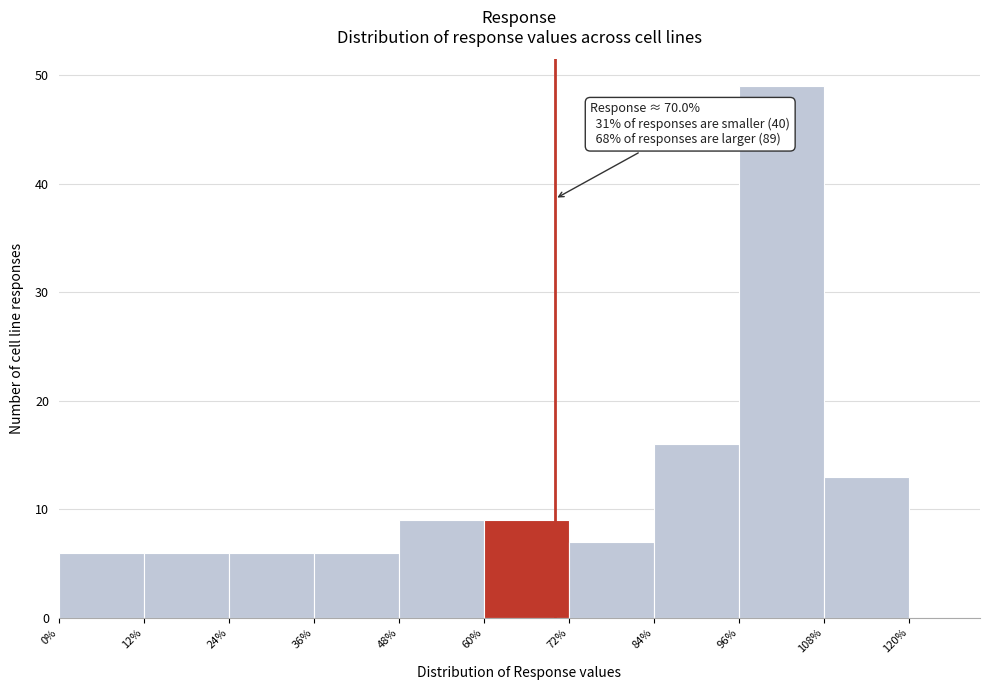

Which range on the x-axis has the tallest bar?

96% to 108%